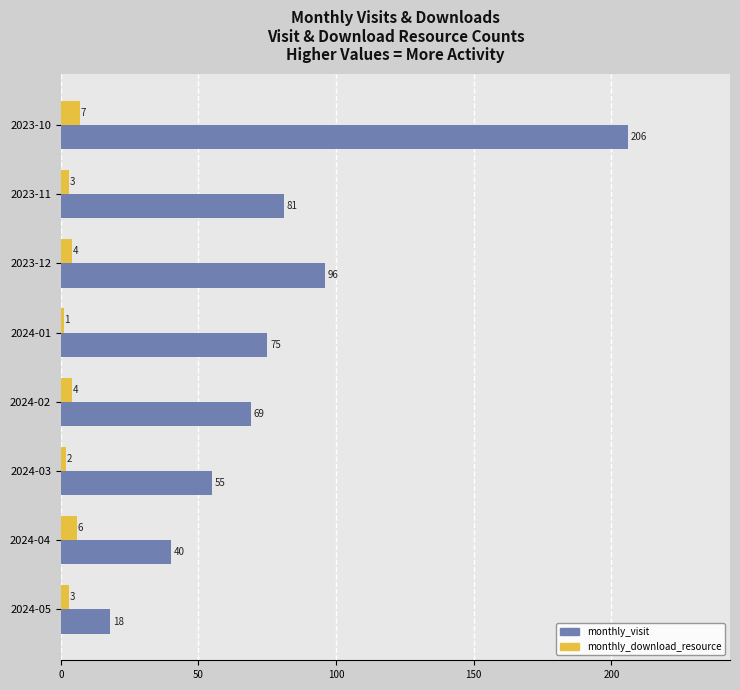

What is the highest value of the monthly_visit series?

206